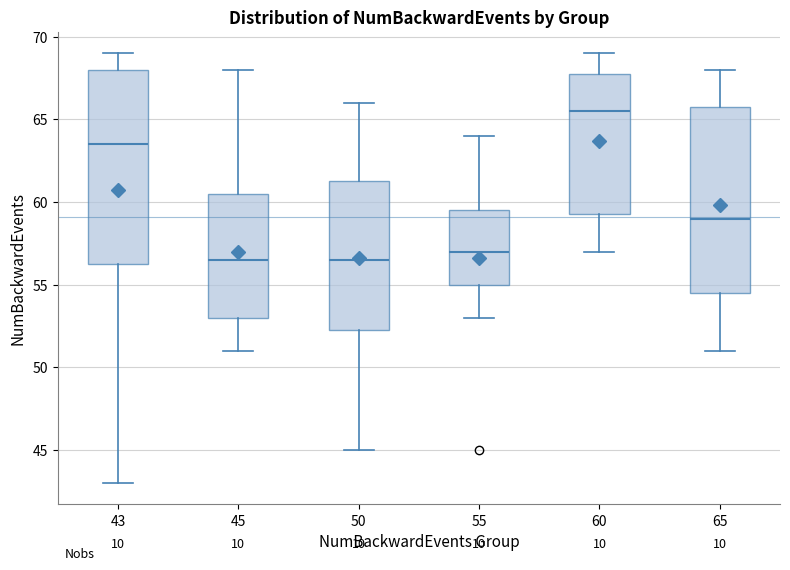

Where is the lower edge of the box at x = 43 on the y-axis? The values are not printed on the chart, so give them approximately, as read against the axis.

56.5